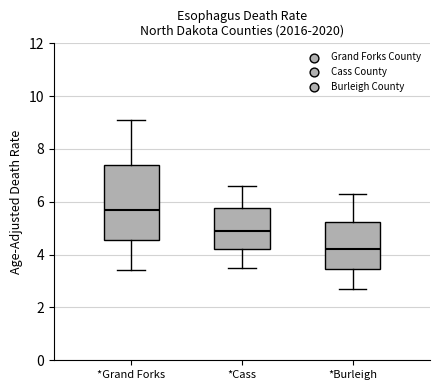

Which box has the highest median line?

*Grand Forks